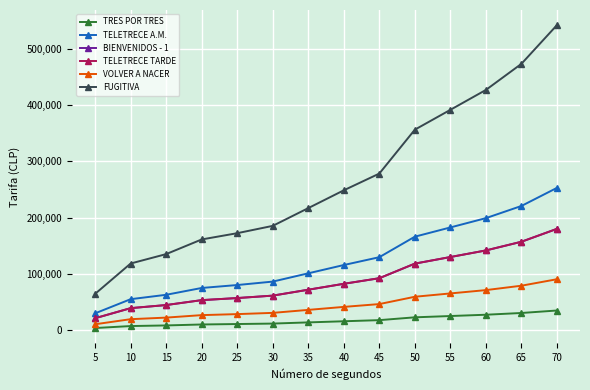

What is the value of the VOLVER A NACER point at the 6th from the left?

31100